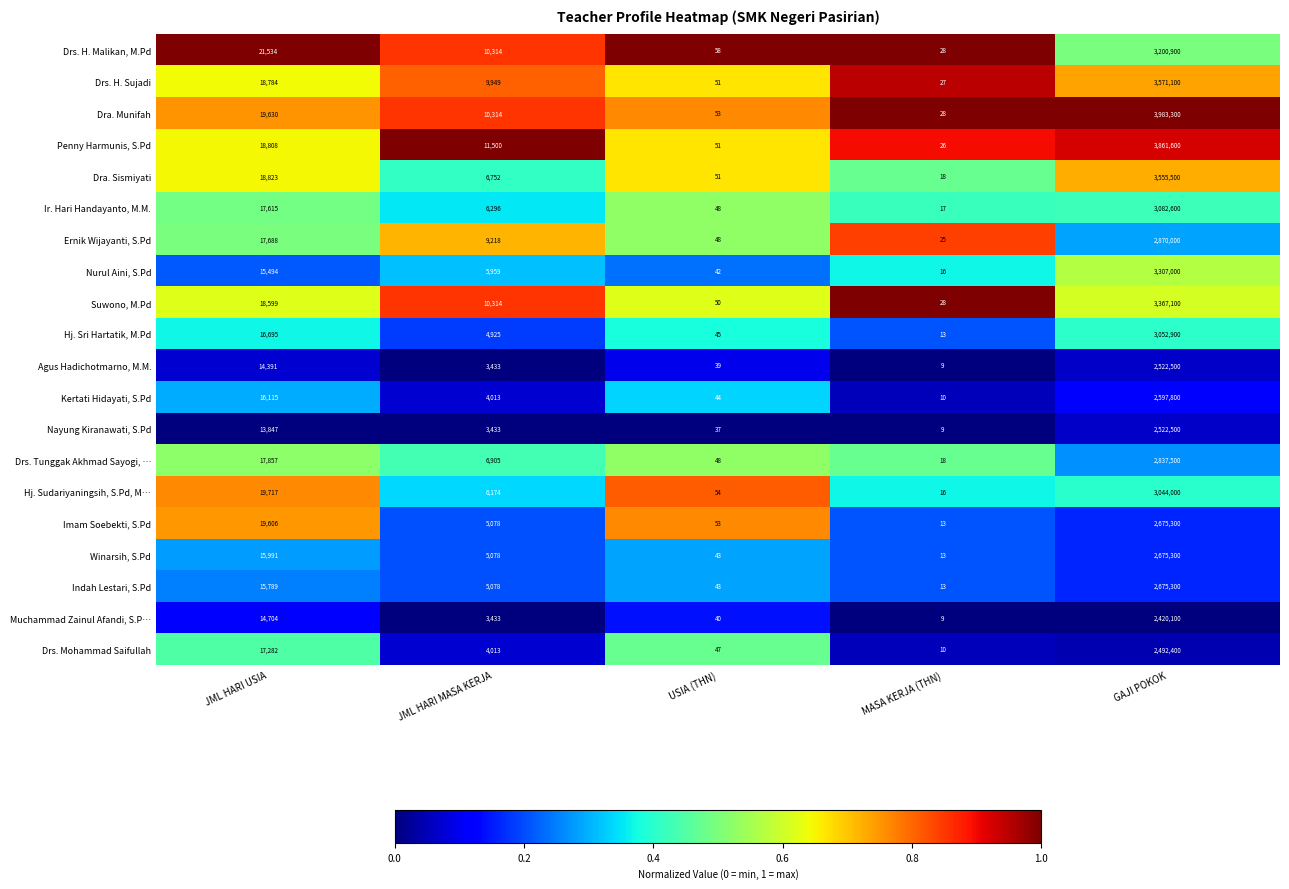

What is the total value across all series at GAJI POKOK?

60314700